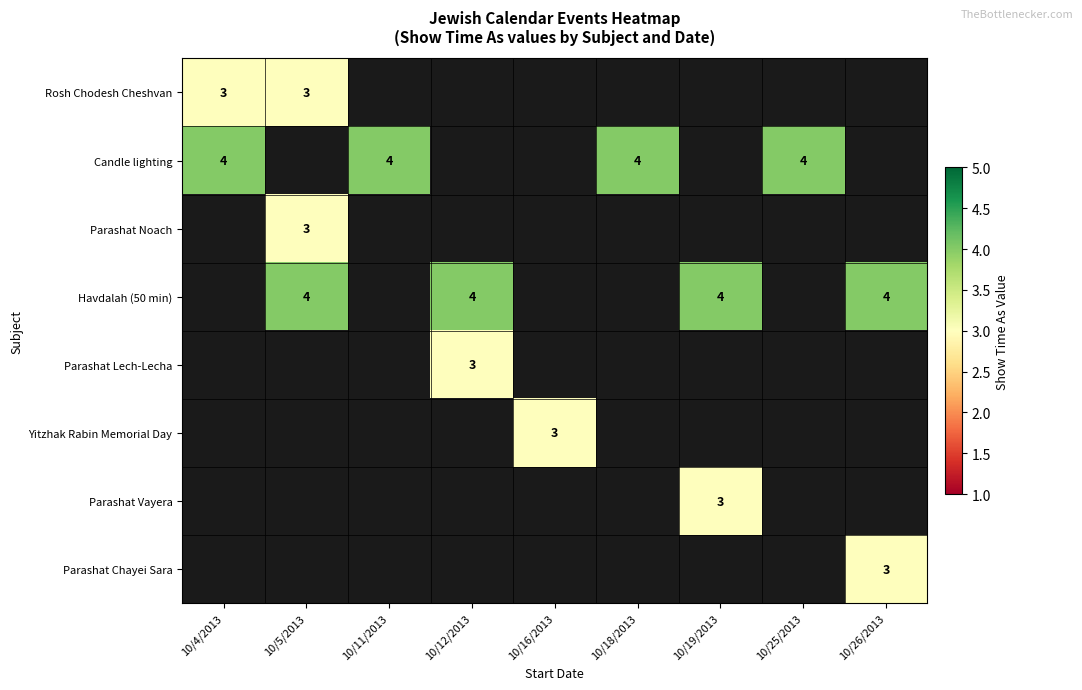

The value of Candle lighting at 10/25/2013 is 1. True or false?

False